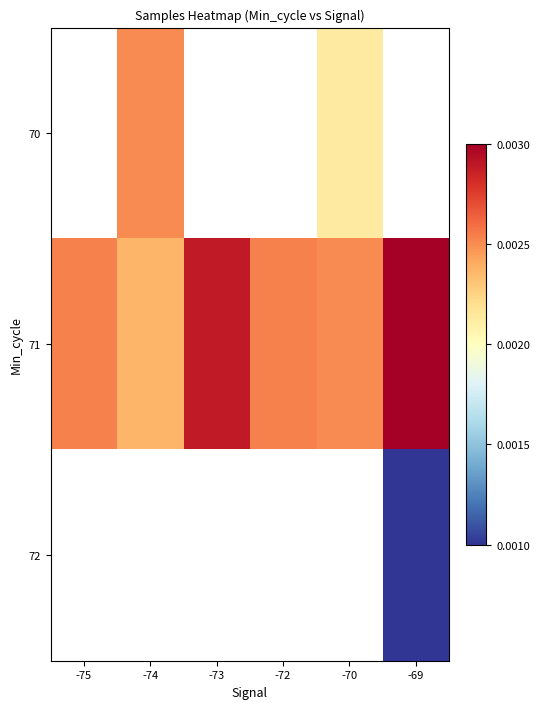

Which category has the highest value in the 71 series?

-69